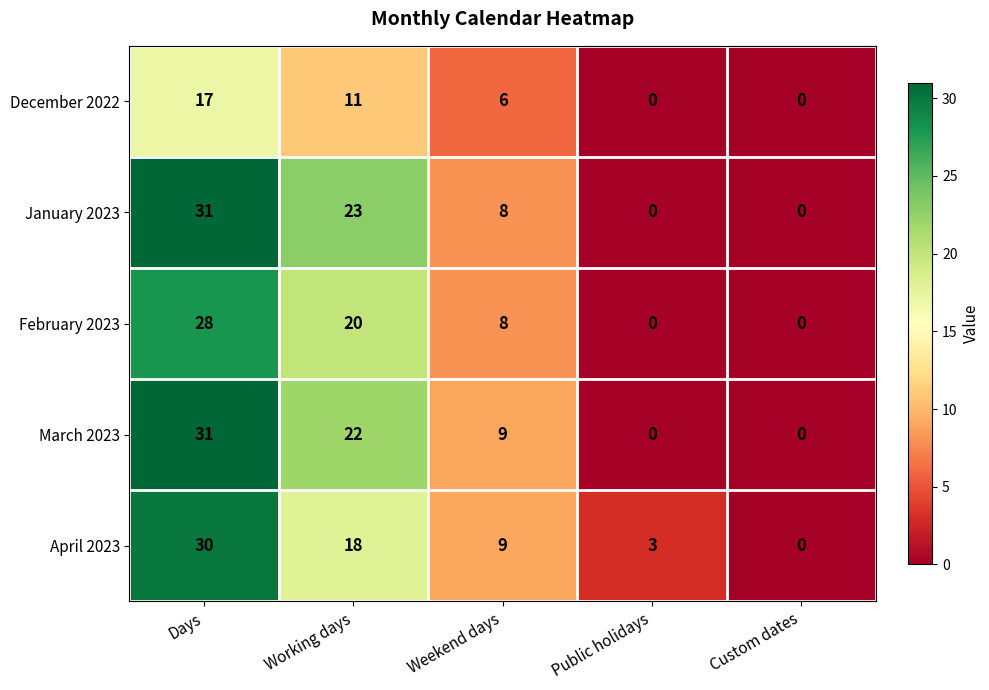

Rank the series at Working days from lowest to highest value.

December 2022, April 2023, February 2023, March 2023, January 2023